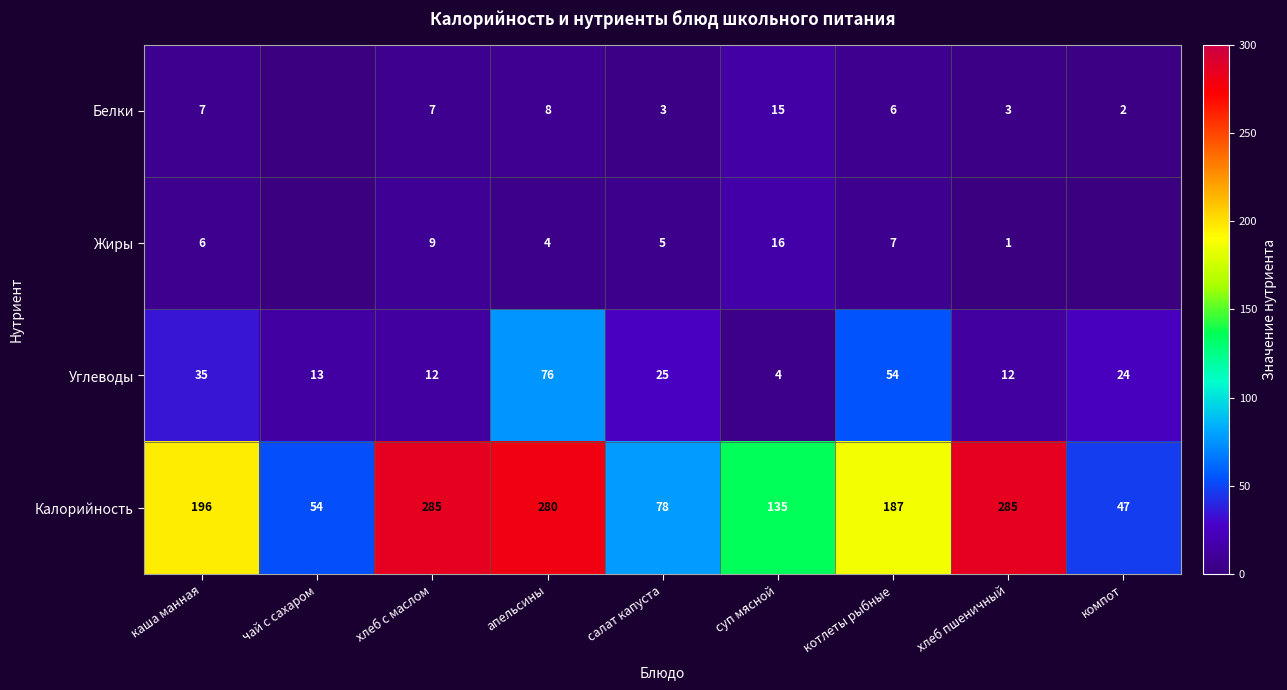

At which label is Калорийность closest to 166?

котлеты рыбные